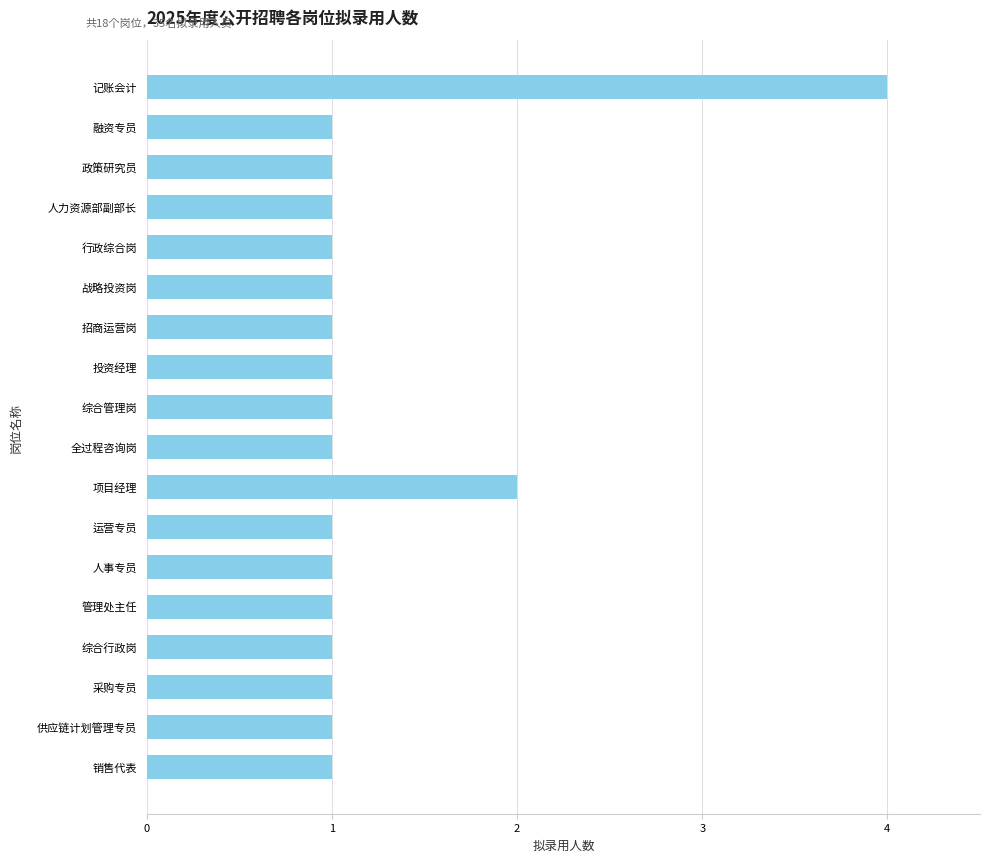

What is the difference between the maximum and minimum values?

3